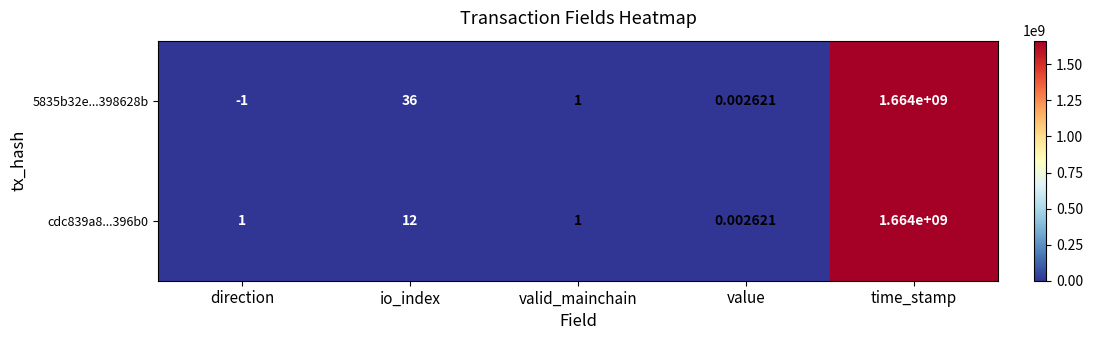

Which series has the largest total across all categories?

5835b32e...398628b